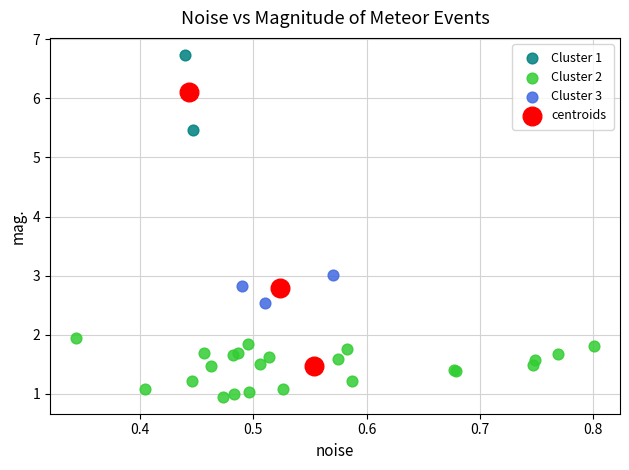

Which series reaches the maximum Y coordinate?

Cluster 1